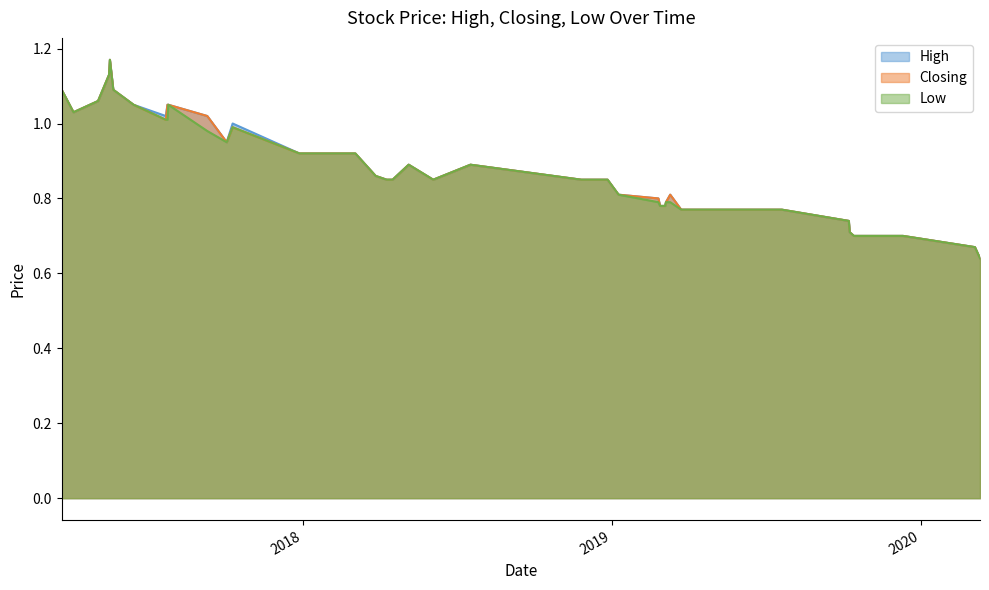

What is the difference between the maximum and minimum values in the Low series?

0.5